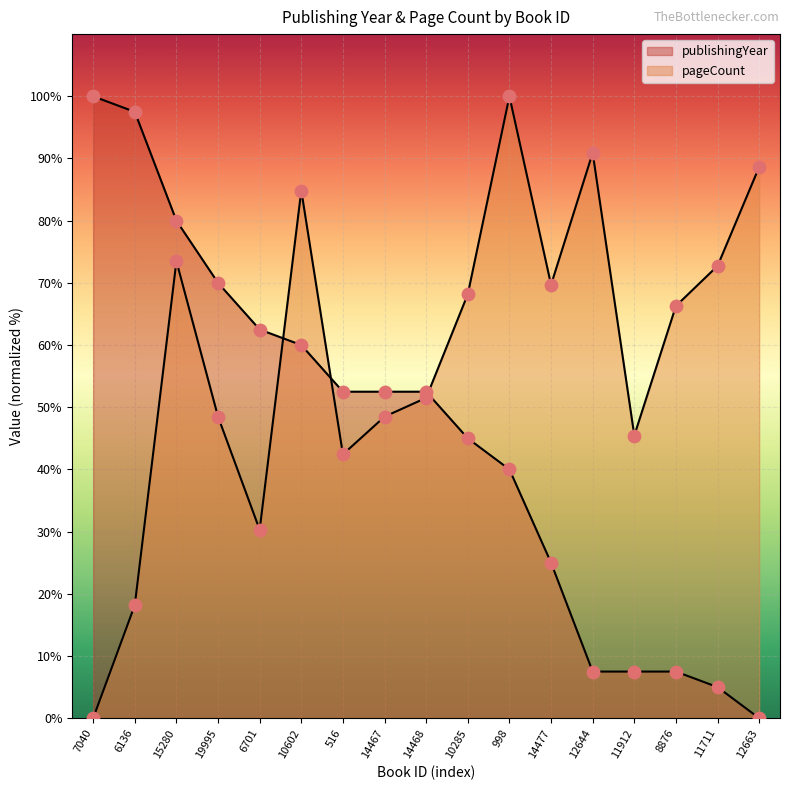

At which category is the sum across all series the highest?

15280